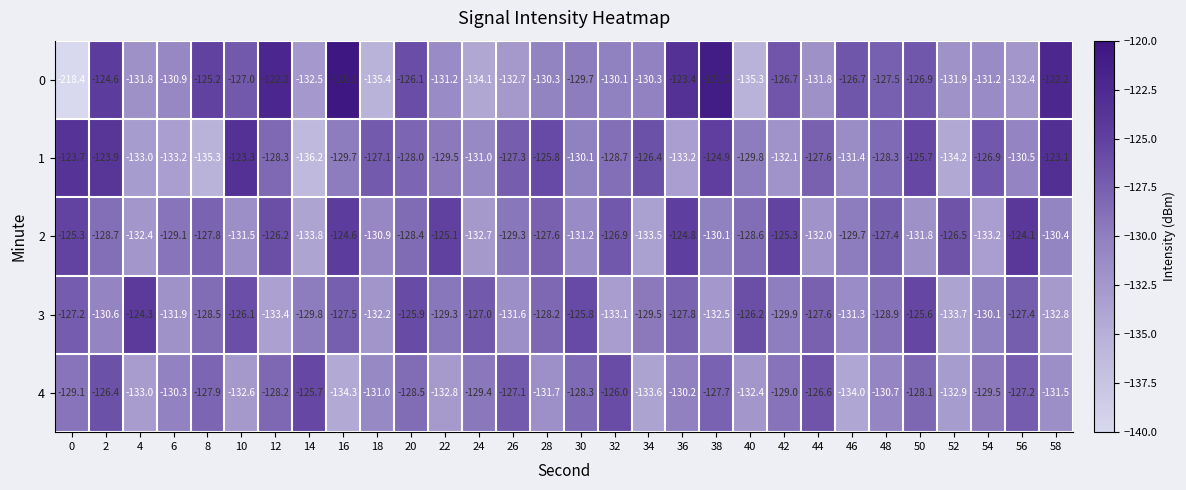

Read the 2 value at 24.

-132.7